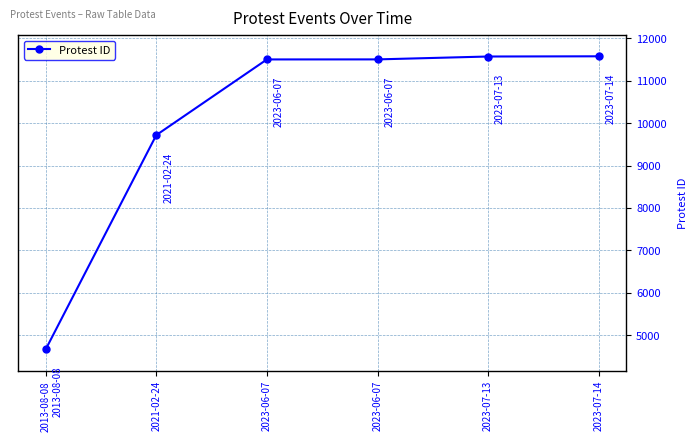

Between 2013-08-08 and 2021-02-24, which is larger?

2021-02-24